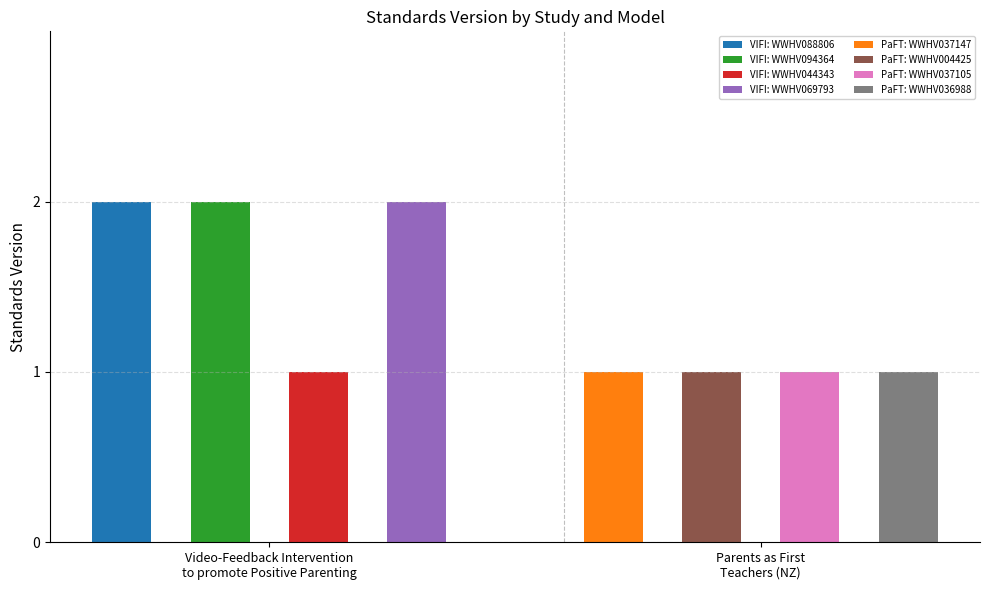

How many bars are there in total?

8